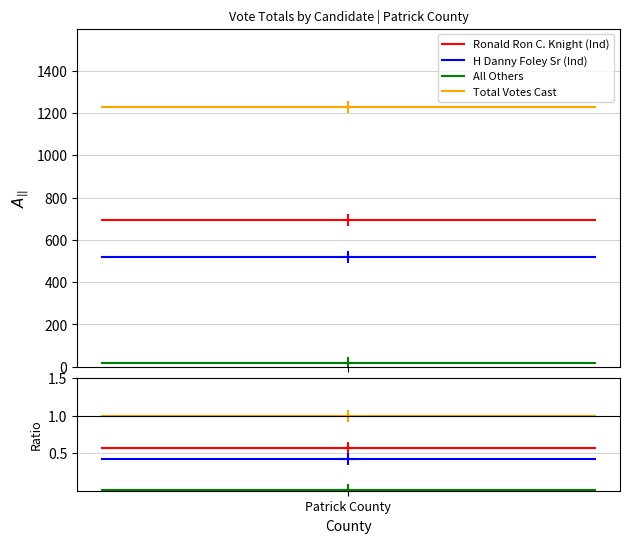

What is the label of the 2nd point from the right?

Patrick County